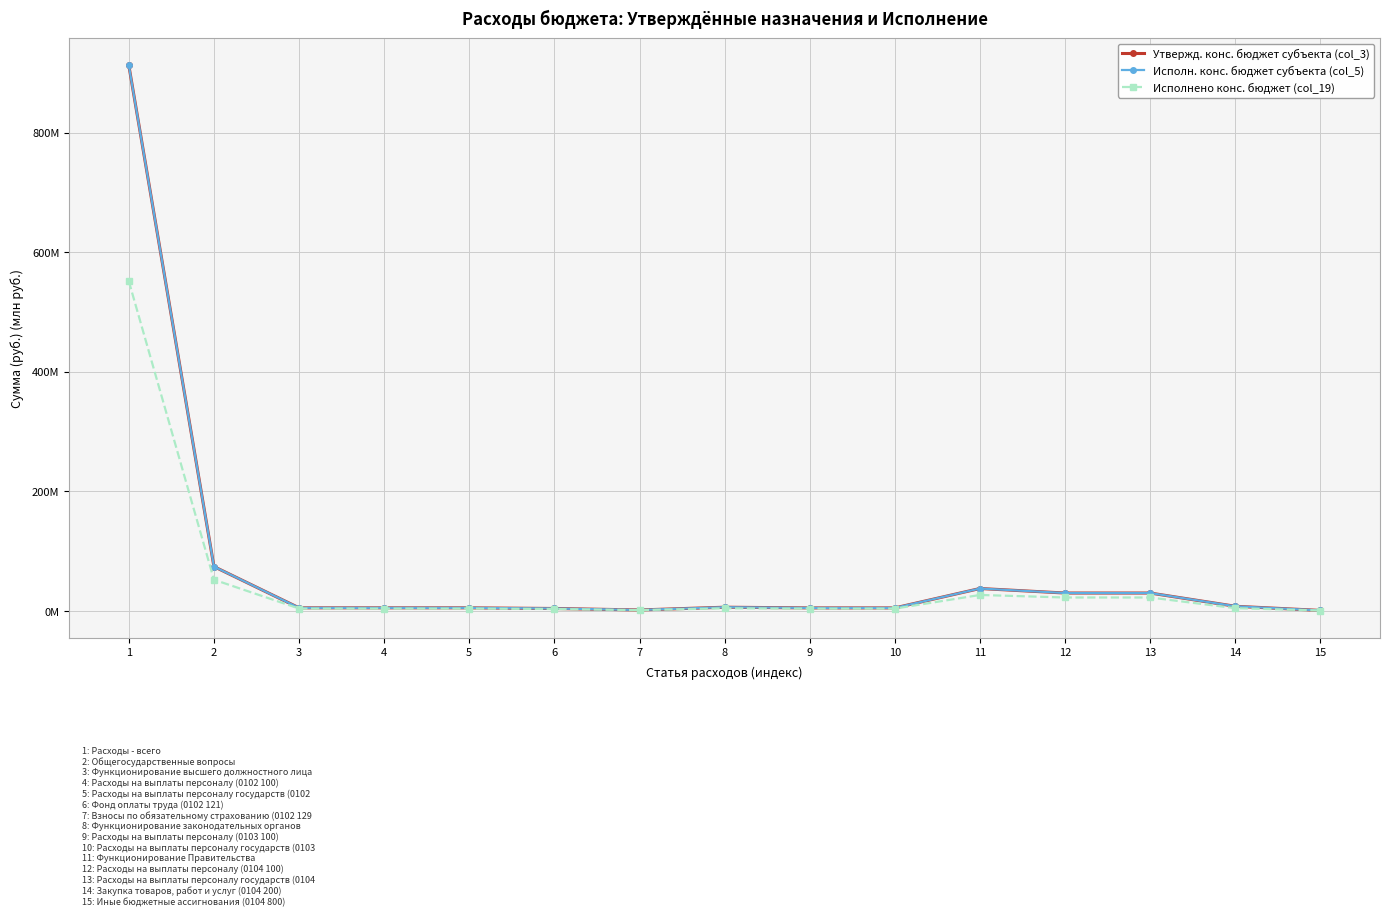

Where does the Исполнено конс. бюджет (col_19) series first go above 3?

1